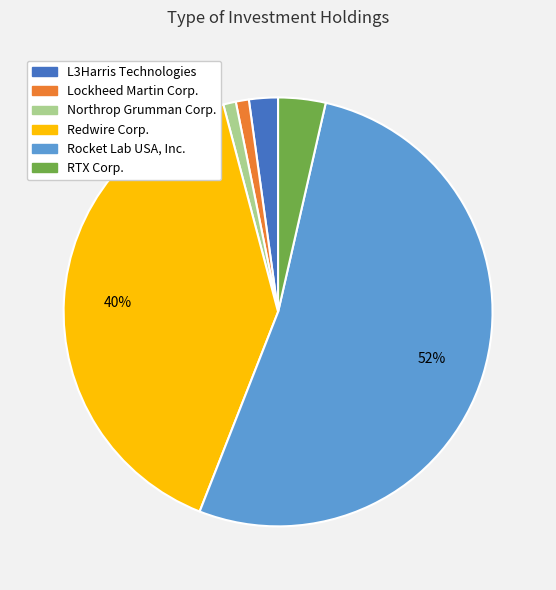

Between Redwire Corp. and Lockheed Martin Corp., which is larger?

Redwire Corp.